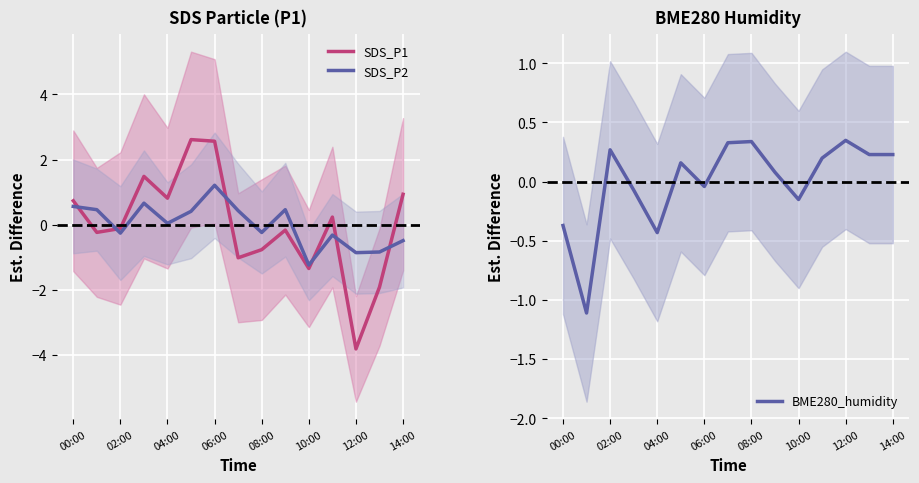

Where is SDS_P2 nearest to the value 0?

04:00